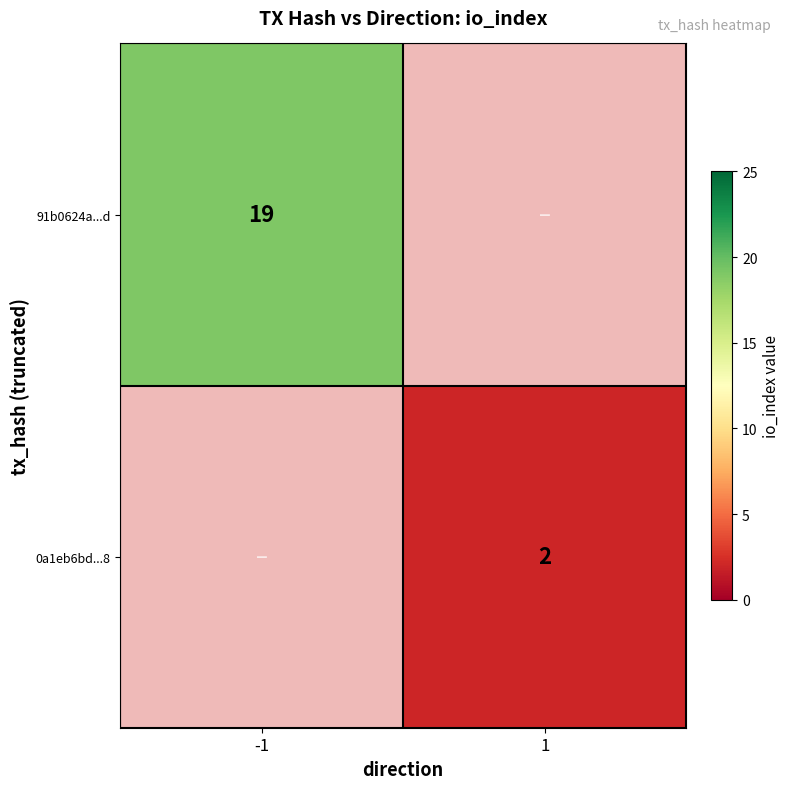

Is it true that 91b0624a...d equals 32 at -1?

False